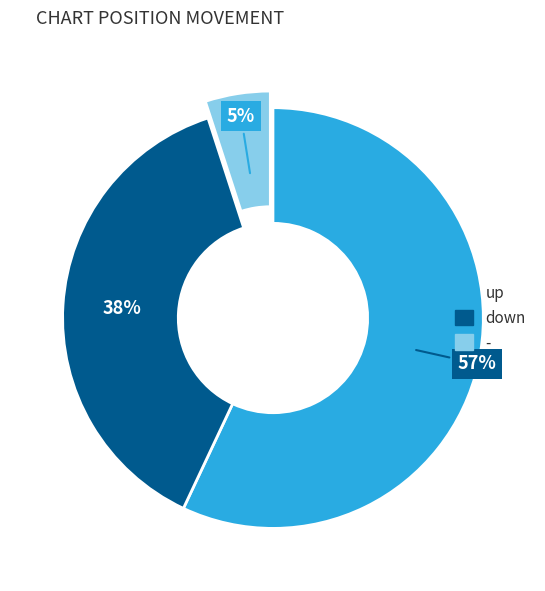

Which has a higher value, - or up?

up